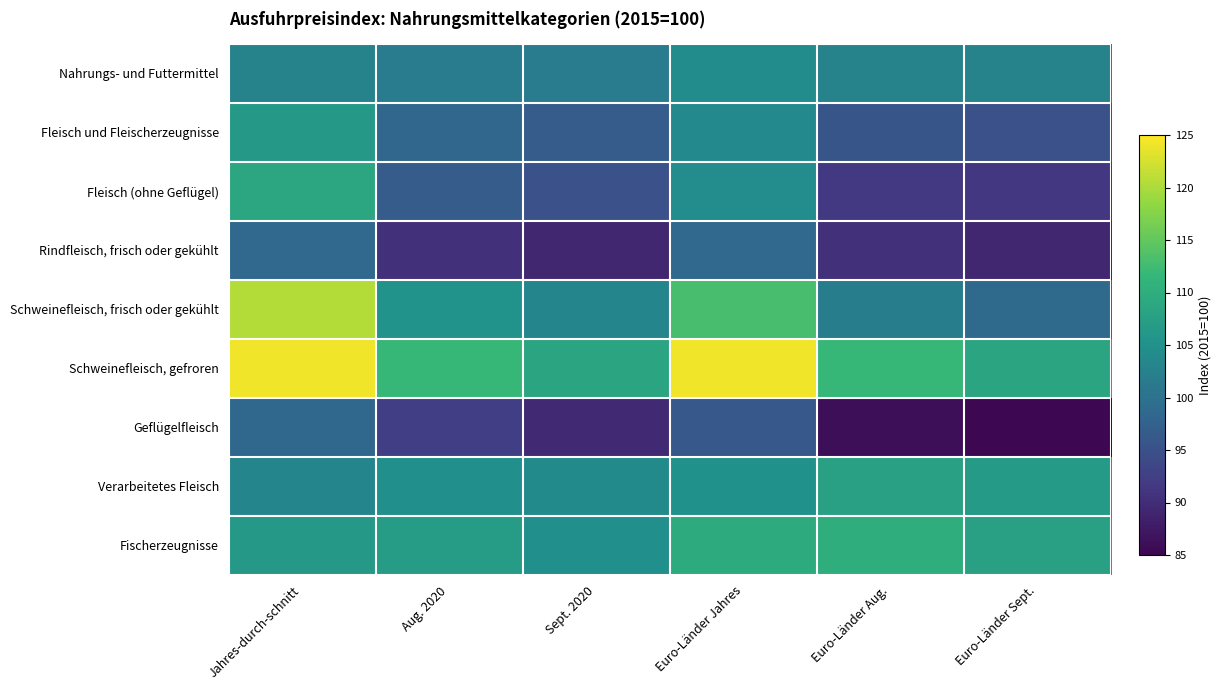

What is the minimum value shown in the chart?

85.1